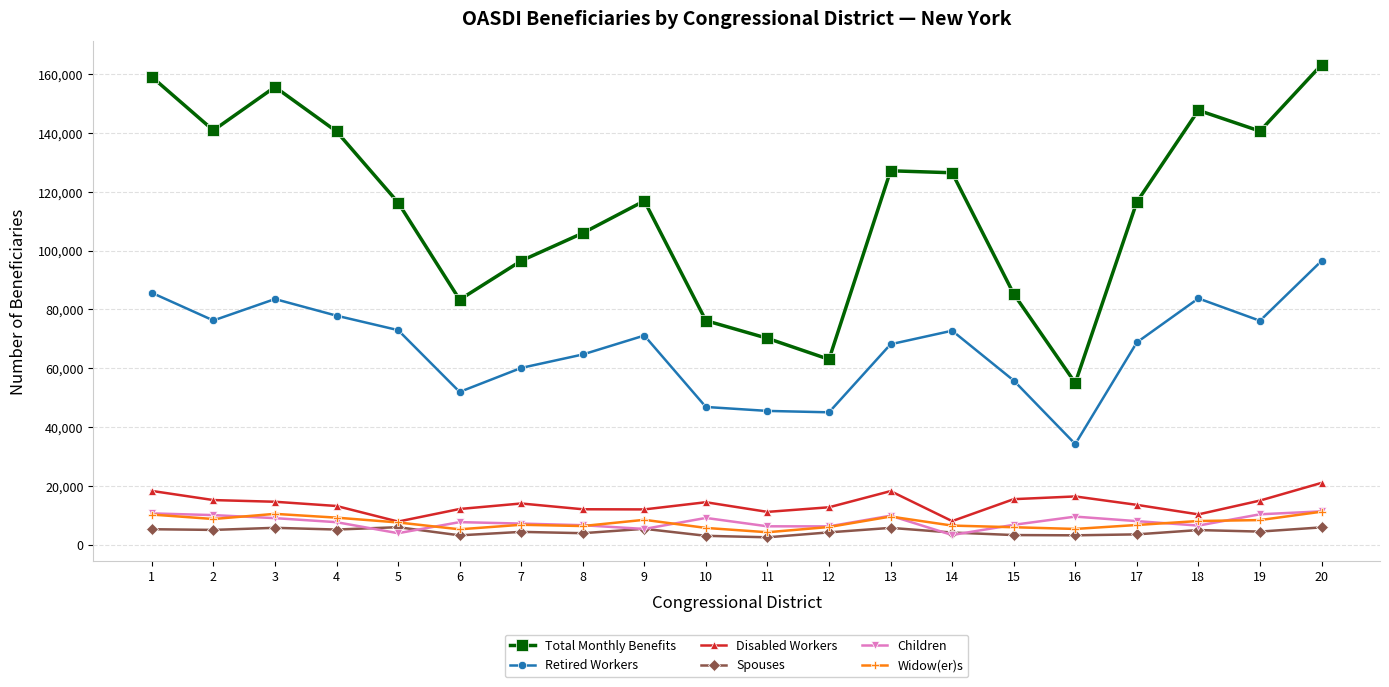

Is the value of Total Monthly Benefits at 6 greater than the value of Spouses at 2?

Yes